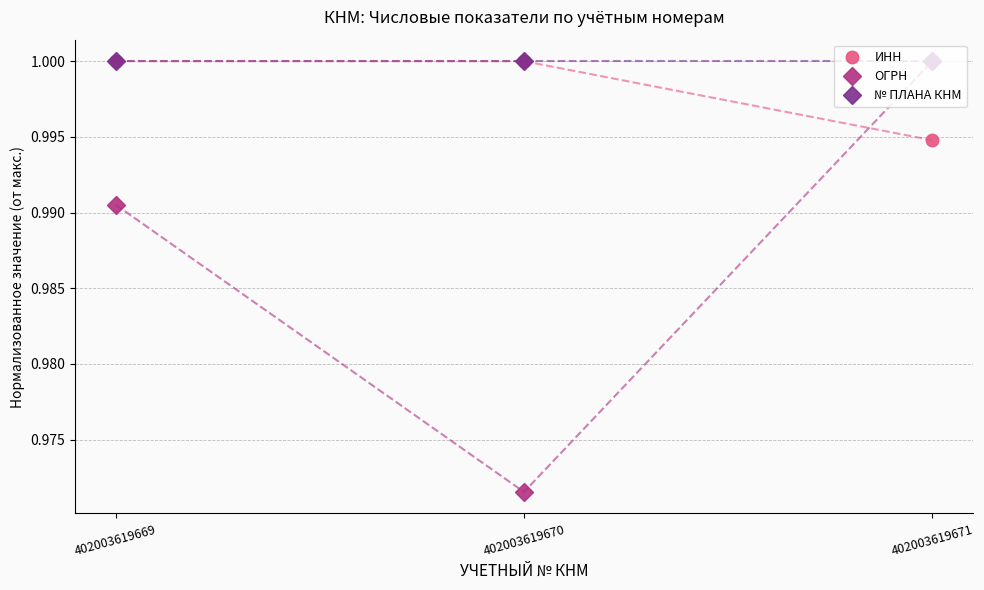

Which series changed the most between 402003619669 and 402003619670?

ОГРН